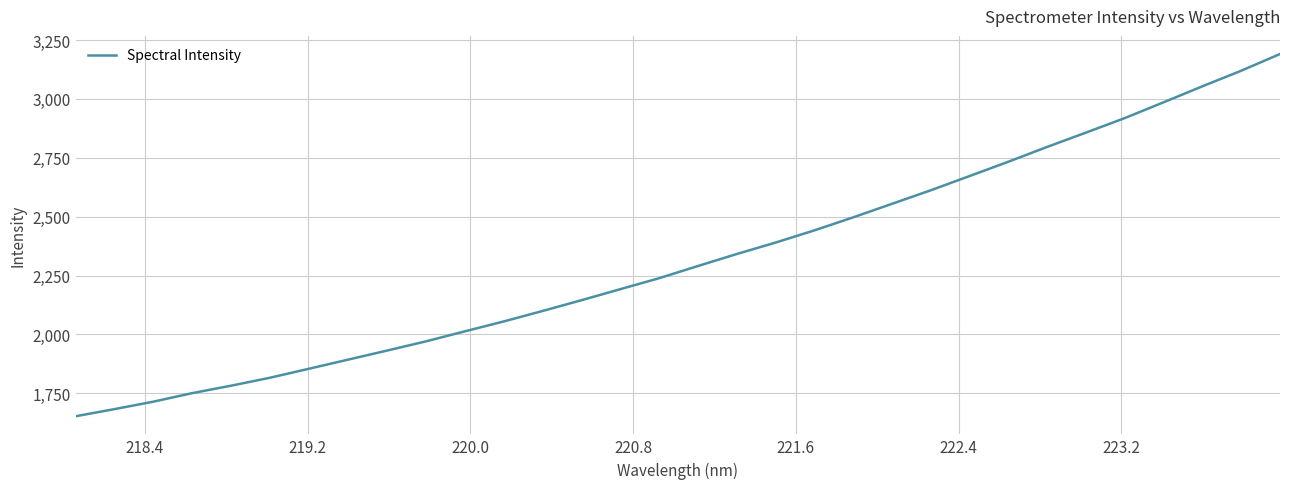

Reading left to right, extract all data points from this chart.

1652.7	1683.0	1714.7	1750.9	1782.5	1816.3	1854.4	1892.9	1931.3	1970.4	2012.9	2054.8	2099.3	2145.0	2191.9	2238.5	2290.2	2341.2	2389.9	2441.7	2497.0	2554.5	2612.1	2672.5	2733.4	2796.3	2857.1	2918.8	2985.9	3053.7	3119.9	3190.9